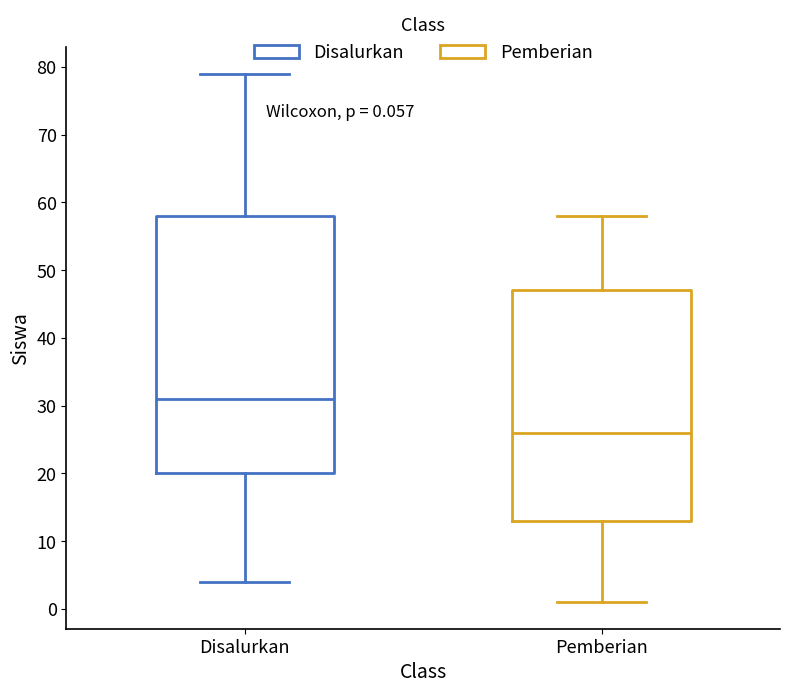

Comparing the boxes themselves (not the whiskers), which one is the tallest?

Disalurkan